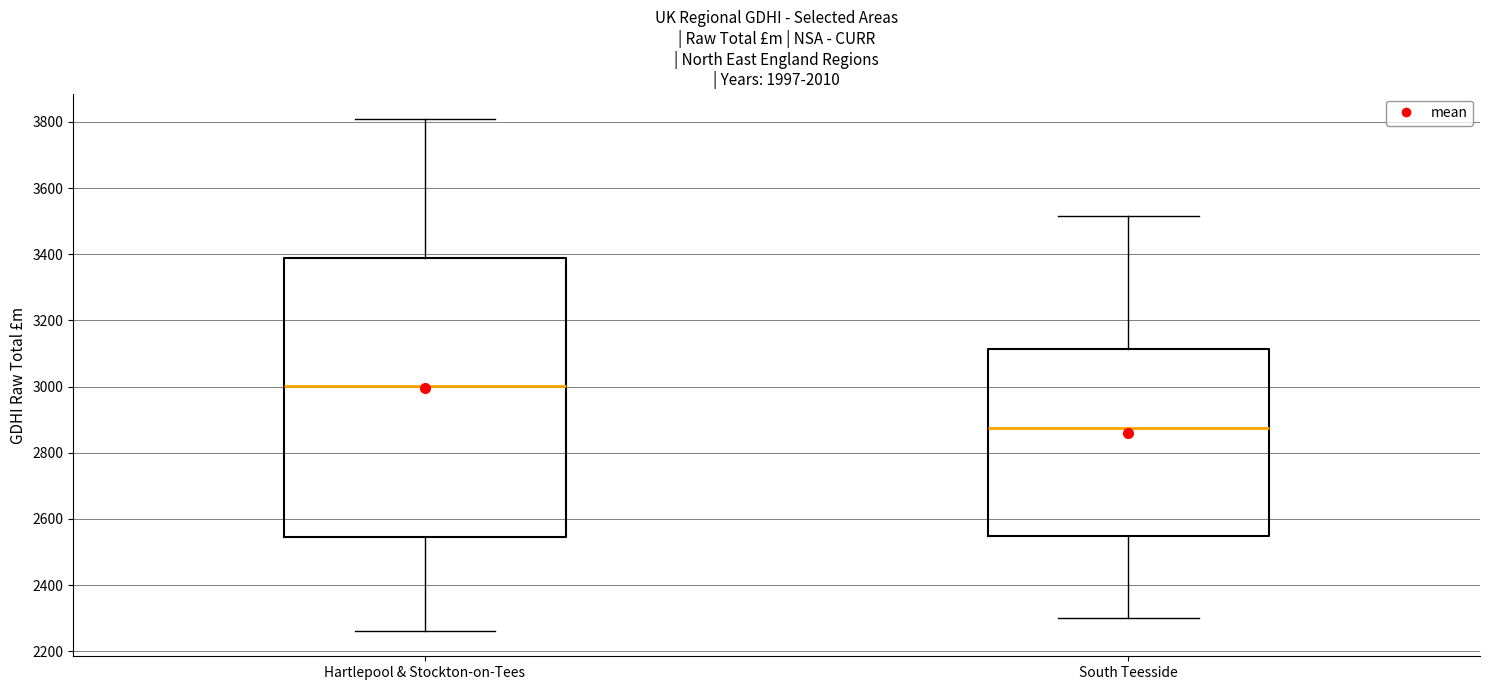

Which box has the highest median line?

Hartlepool & Stockton-on-Tees